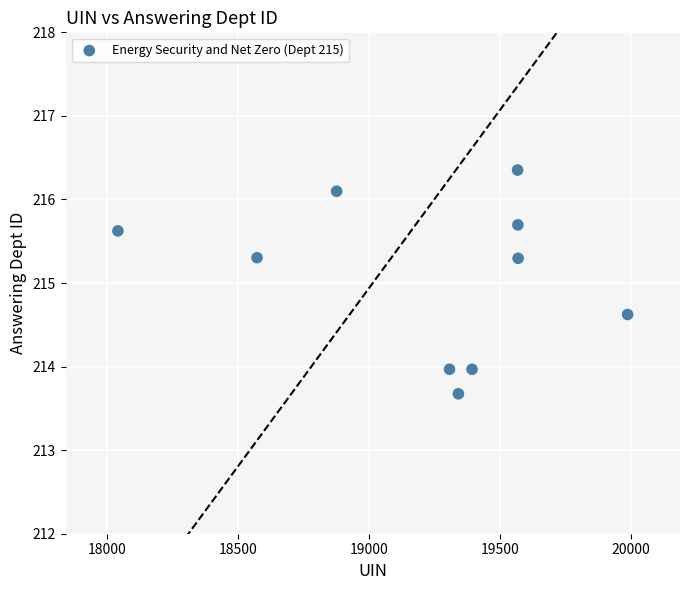

What is the range of Y values (max minus min)?

2.7